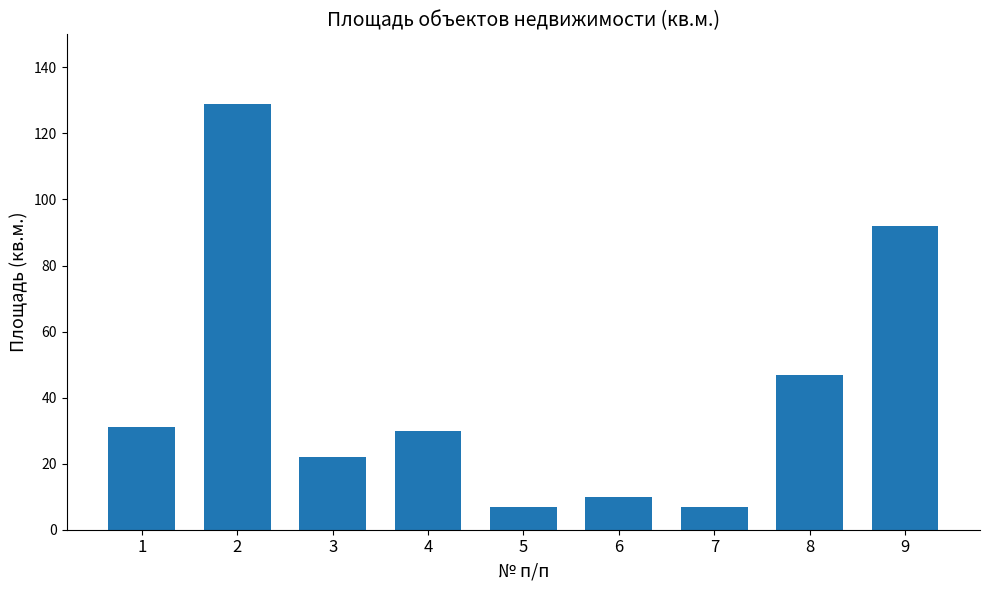

What is the sum of the values at 3 and 6?

32